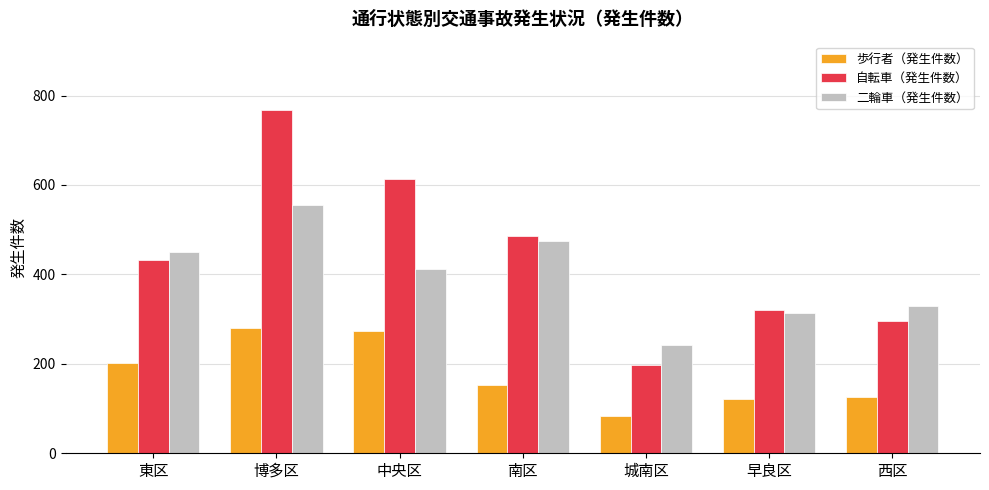

What is the minimum value for 自転車（発生件数）?

198